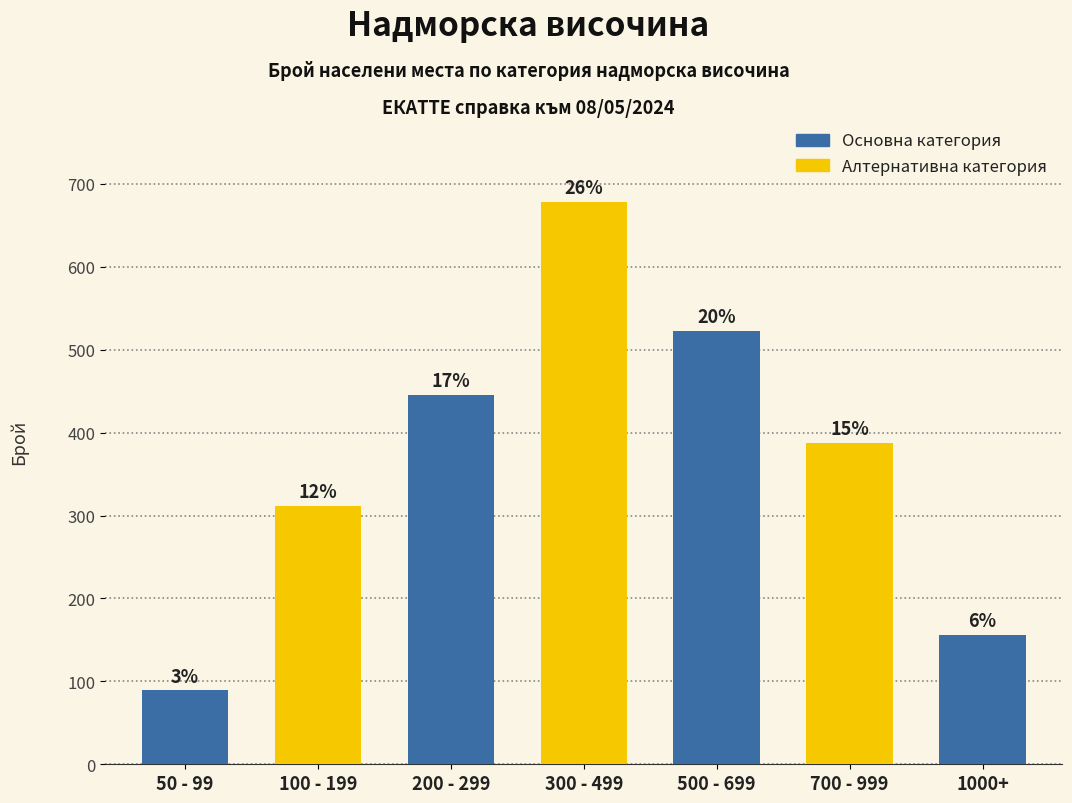

Does the chart contain any negative values?

No